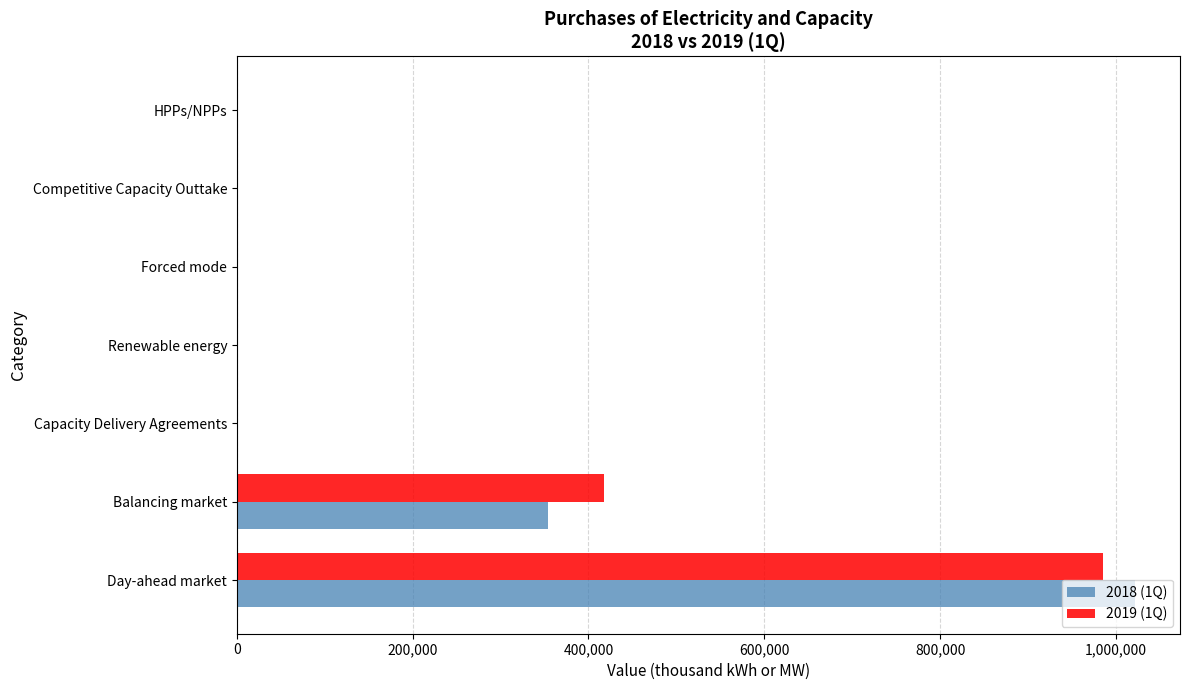

What is the total value across all series at Balancing market?

771624.5